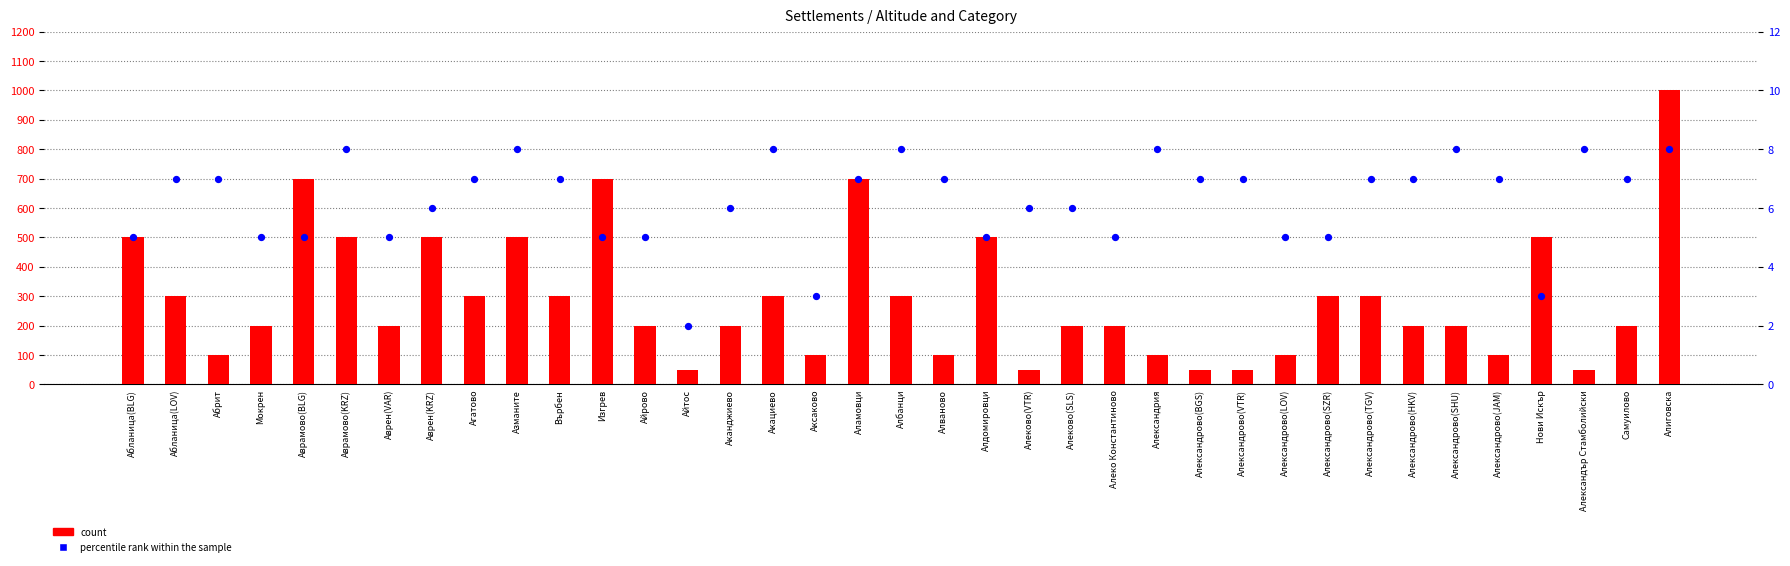

Which series reaches the maximum Y coordinate?

count